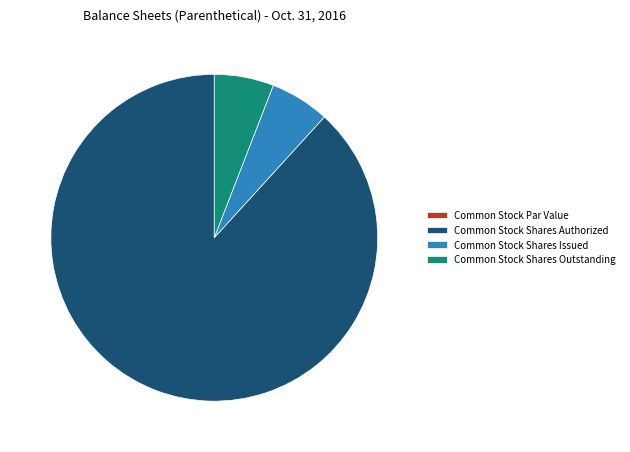

Which slice represents more than half of the pie?

Common Stock Shares Authorized